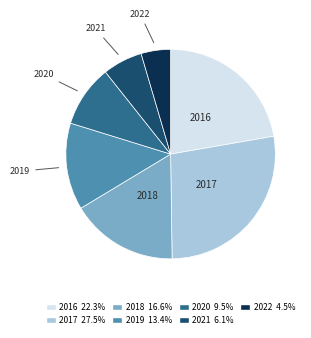

Which has a higher value, 2018 or 2020?

2018